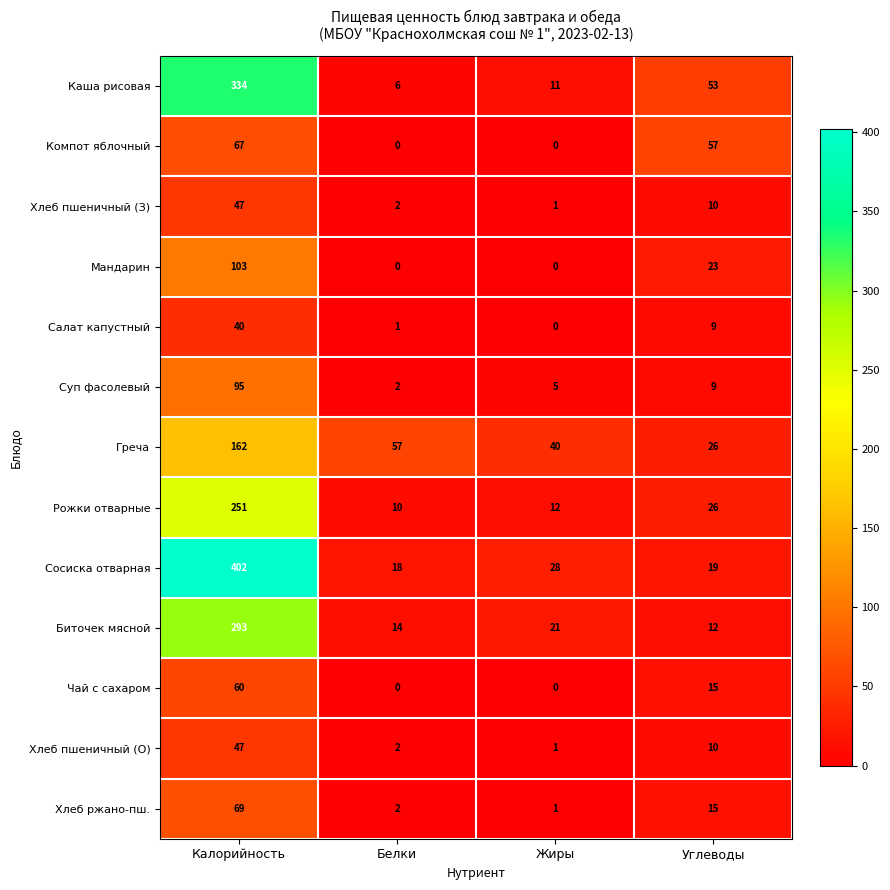

Where does the Мандарин series first go above 23?

Калорийность